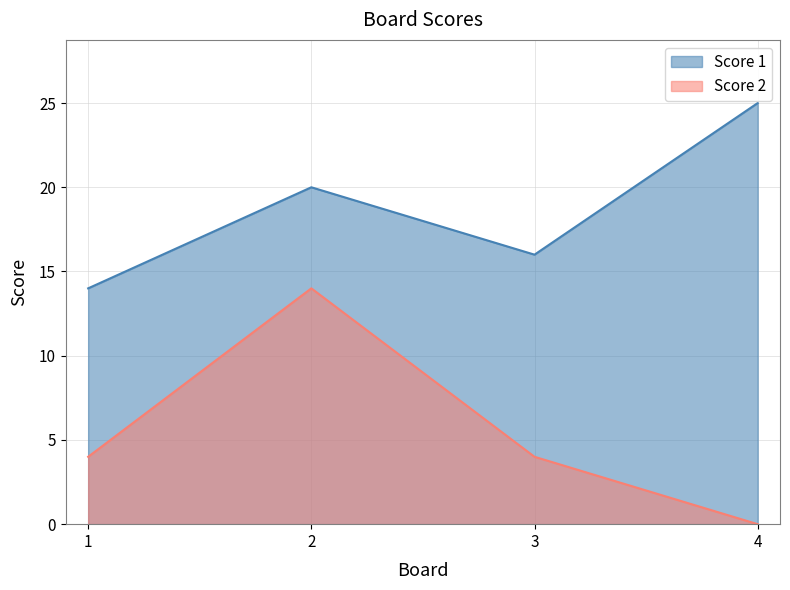

True or false: Score 2 has more than 2 points higher than both neighbors.

False